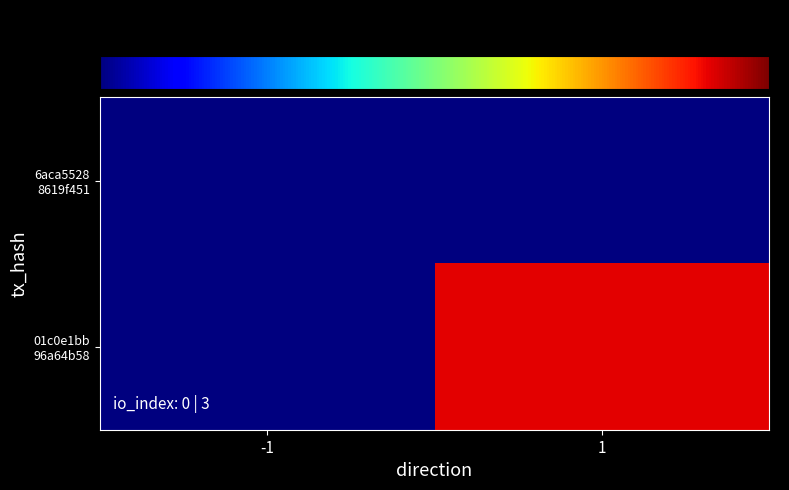

How many data points does each series have?

2